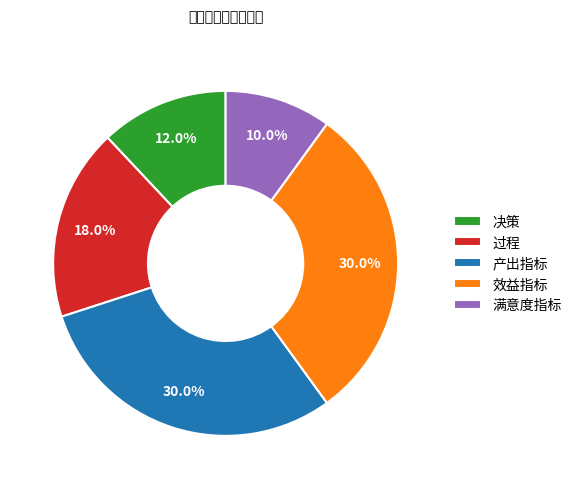

What percentage do 满意度指标 and 过程 together represent?

28.0%